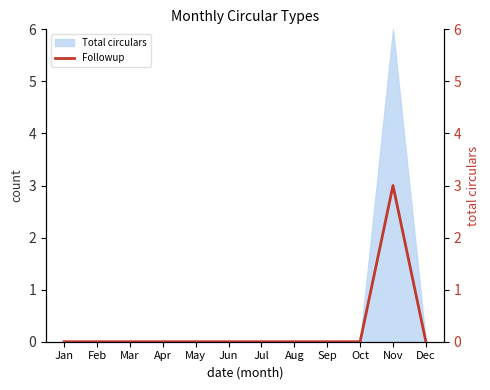

At which category does the data reach its first local peak?

Nov